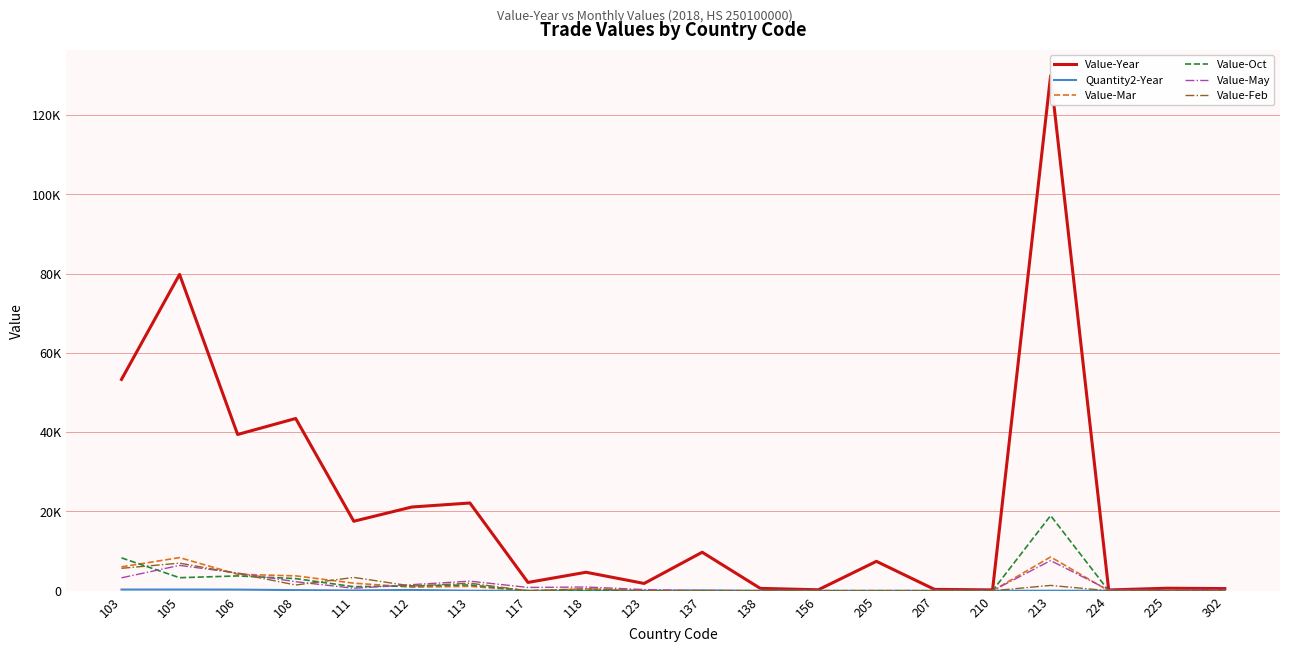

At which category does Value-Year reach its first local peak?

105